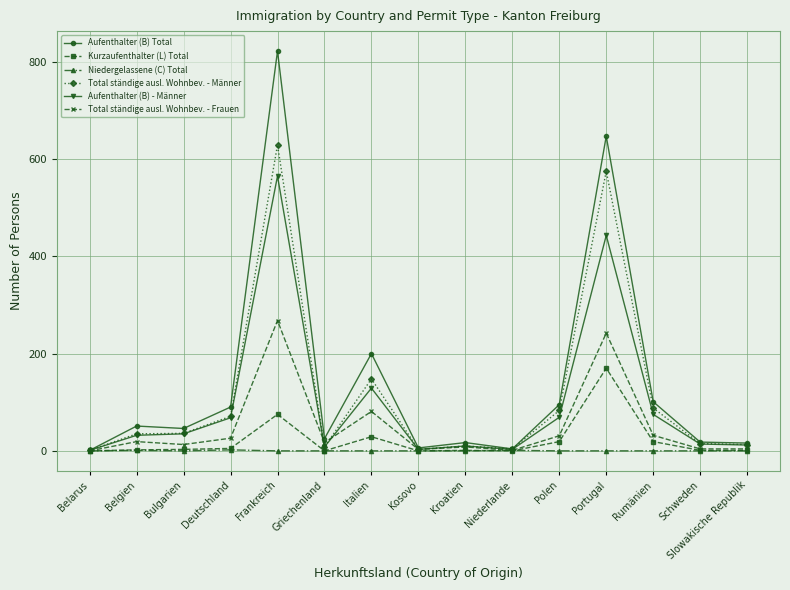

Which series has the largest range (max minus min)?

Aufenthalter (B) Total